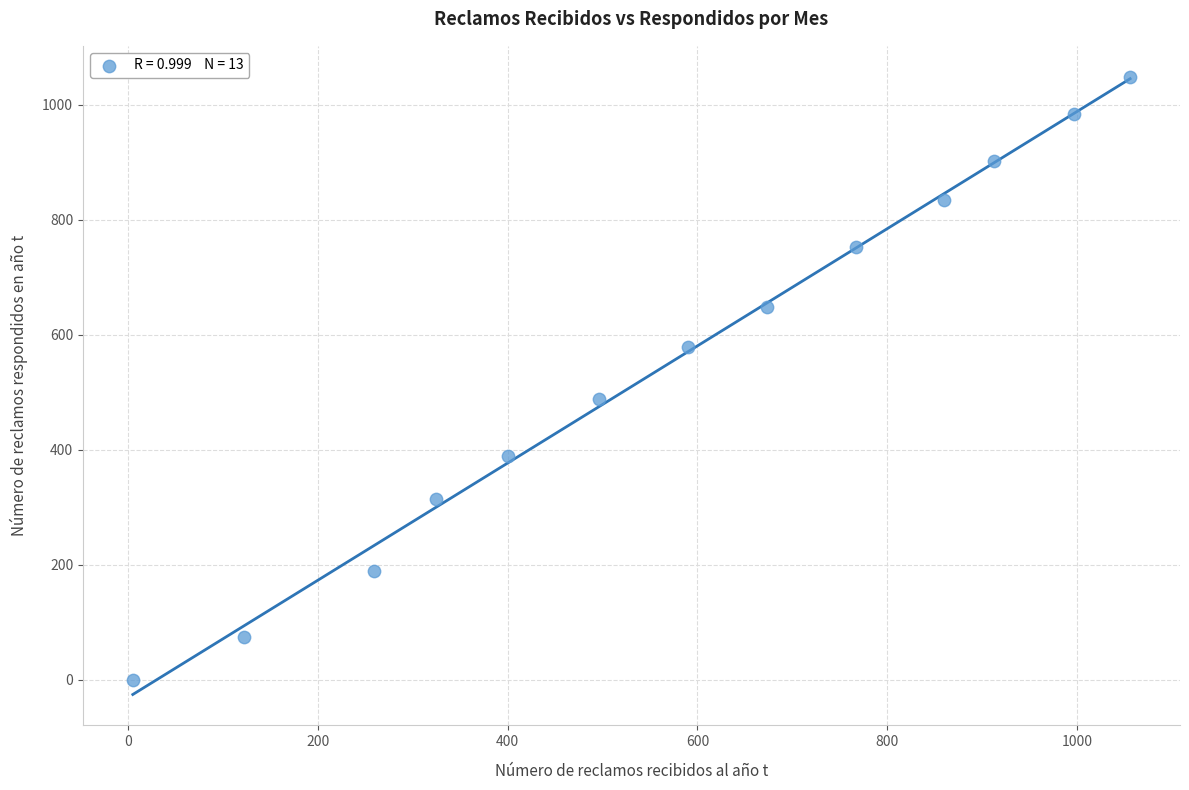

What is the range of Y values (max minus min)?

1049